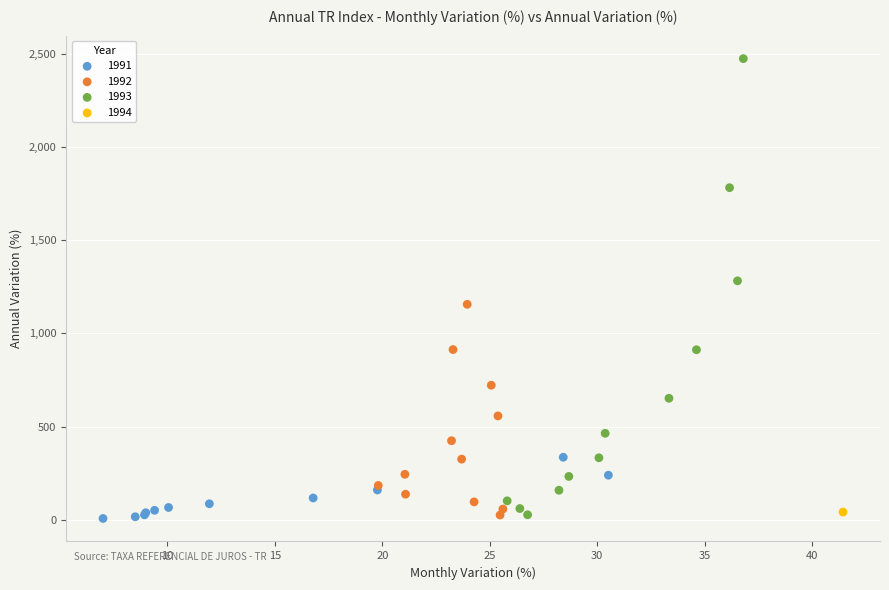

What are all the series names shown in the legend?

1991, 1992, 1993, 1994